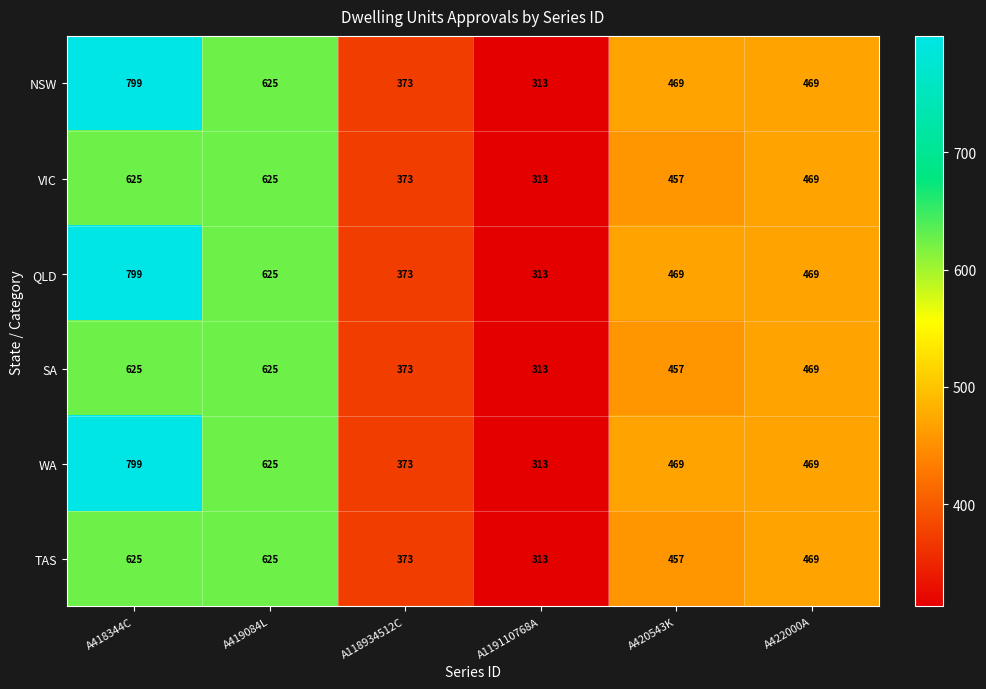

What is the difference between the QLD values at A419084L and A119110768A?

312